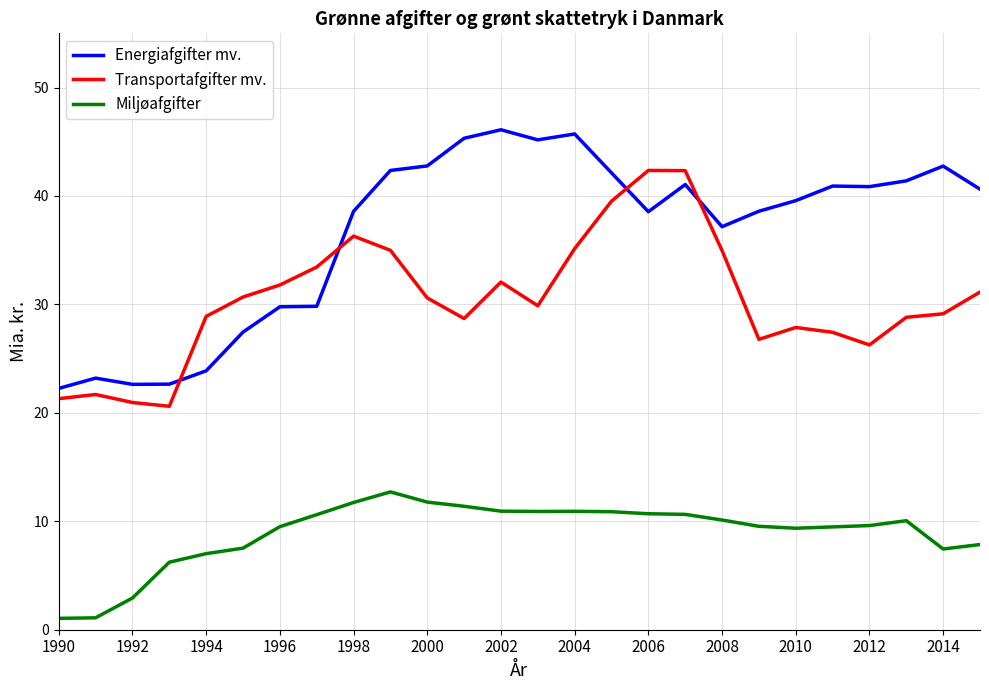

Which series has the largest total across all categories?

Energiafgifter mv.